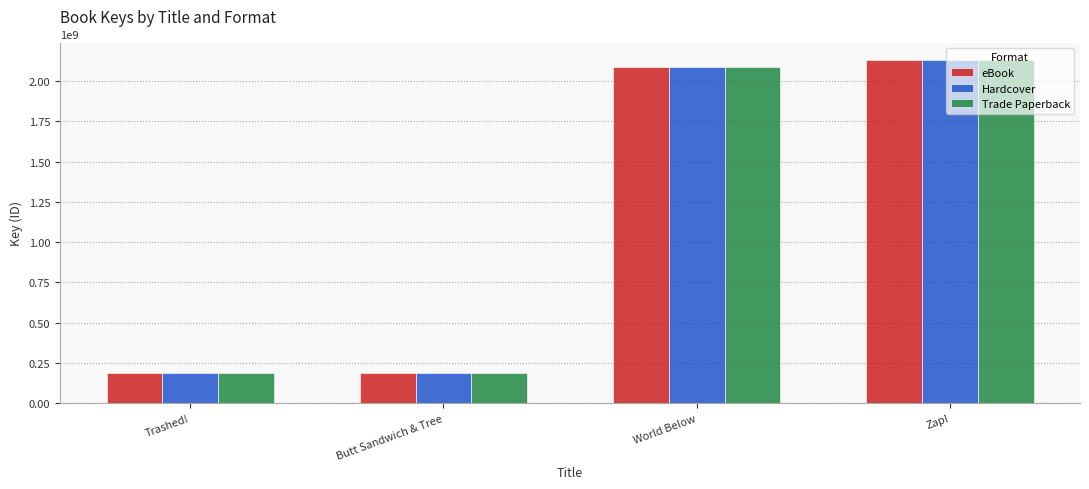

True or false: eBook has a value of 2085837821 at World Below.

True